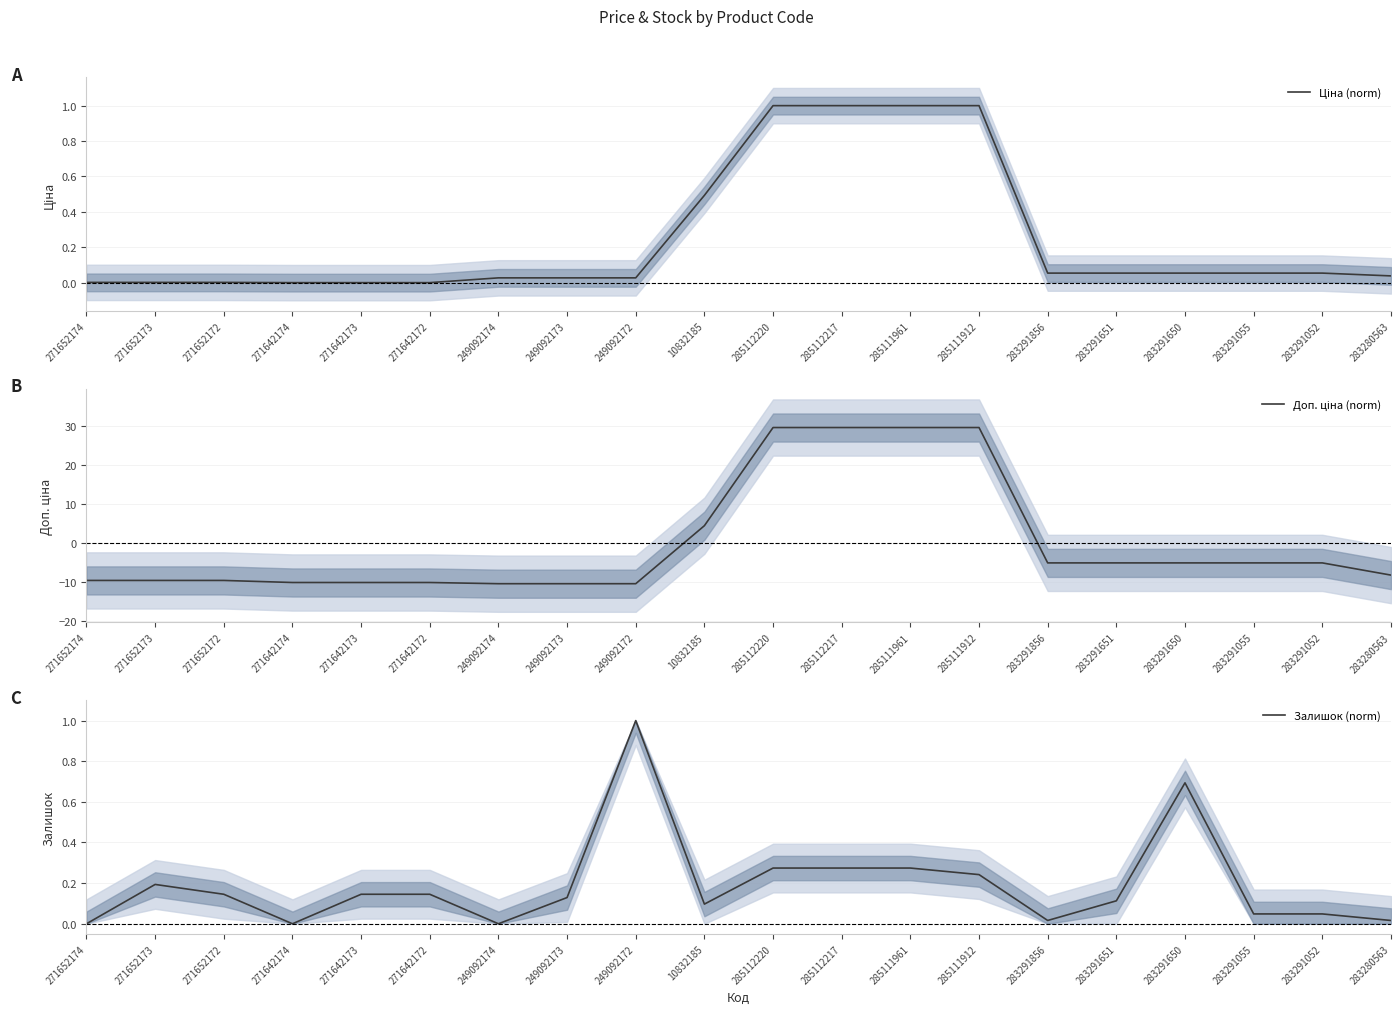

How many lines are shown in the chart?

3